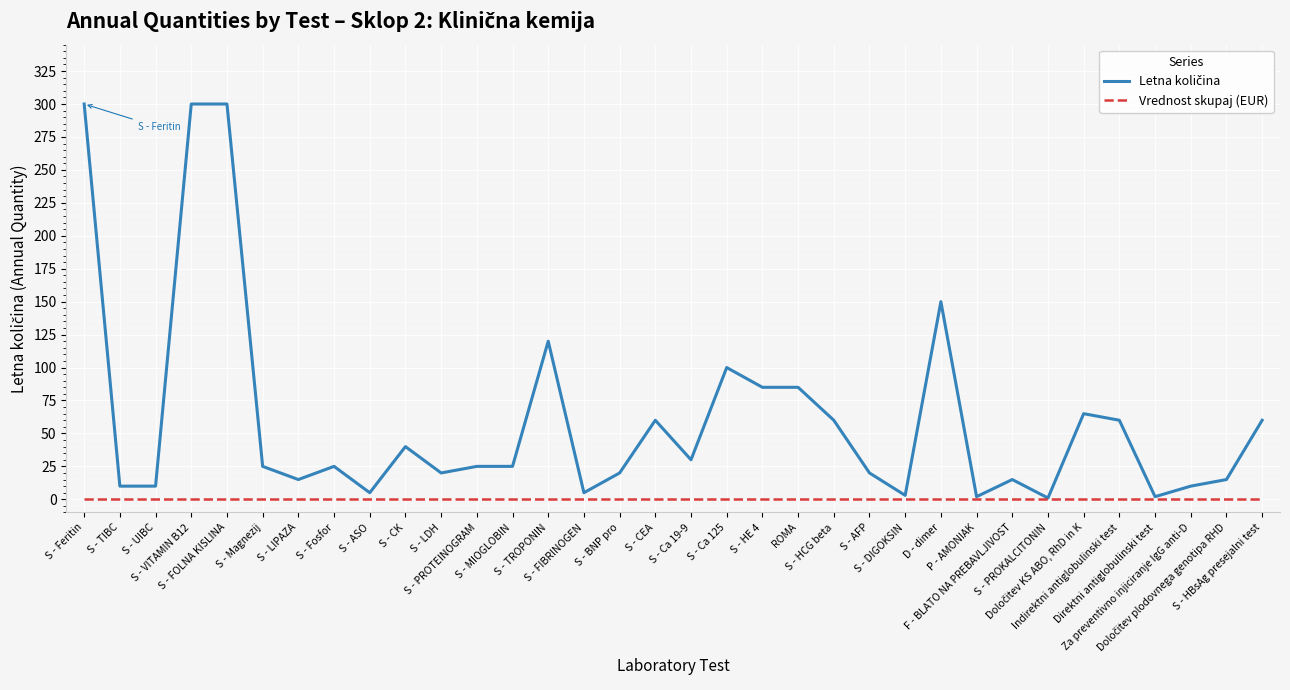

What is the greatest value displayed?

300